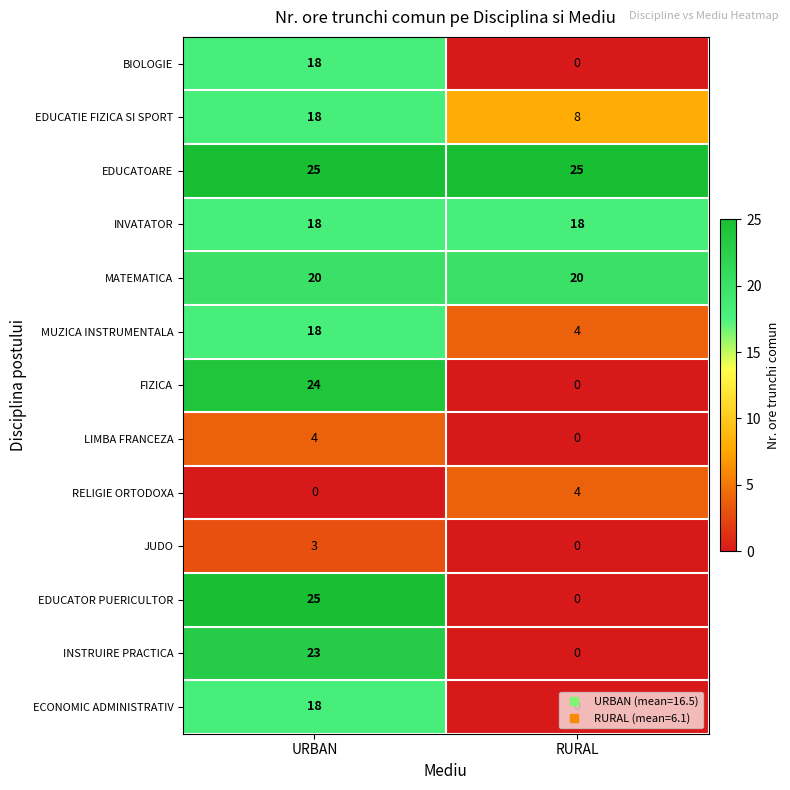

What is the maximum value for MATEMATICA?

20